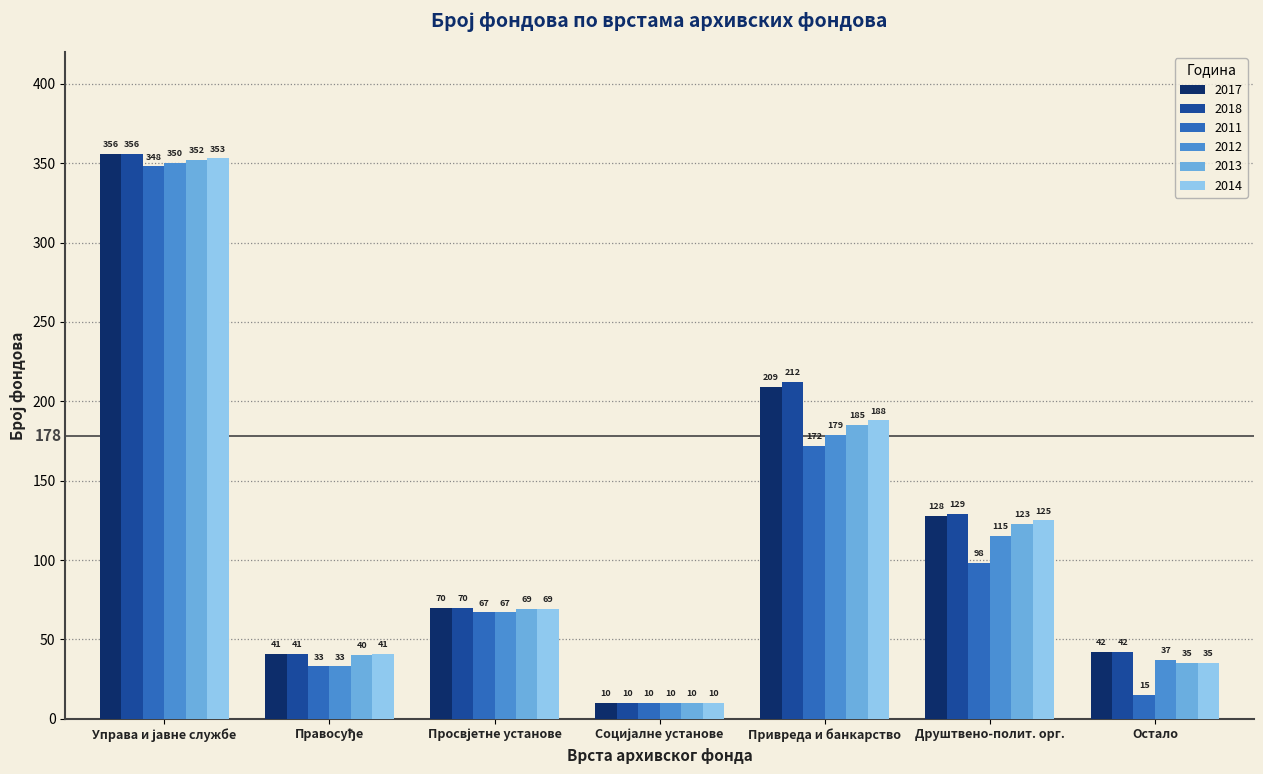

Where is 2013 nearest to the value 181?

Привреда и банкарство